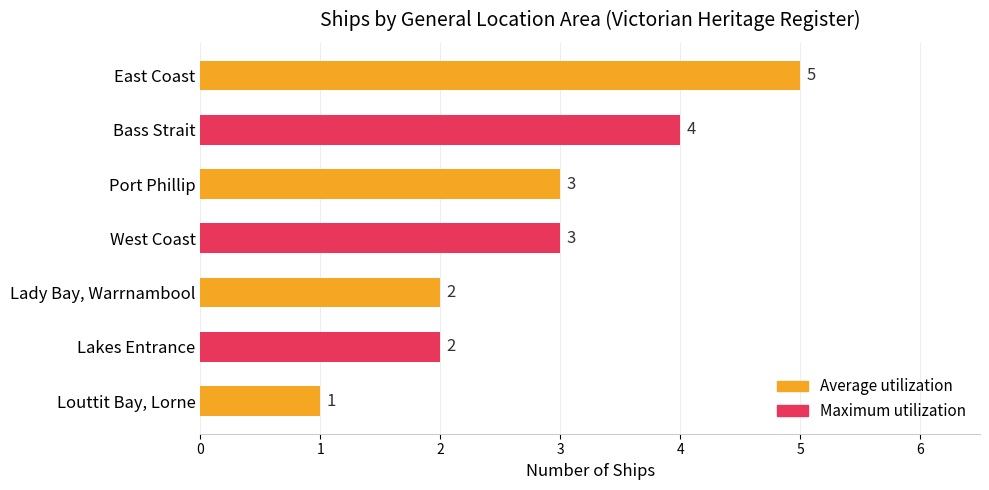

What is the minimum value shown in the chart?

1